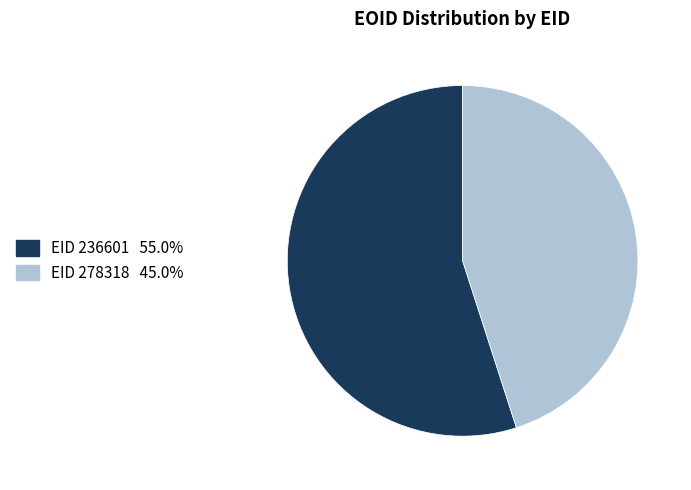

Is there a majority slice in this chart?

Yes